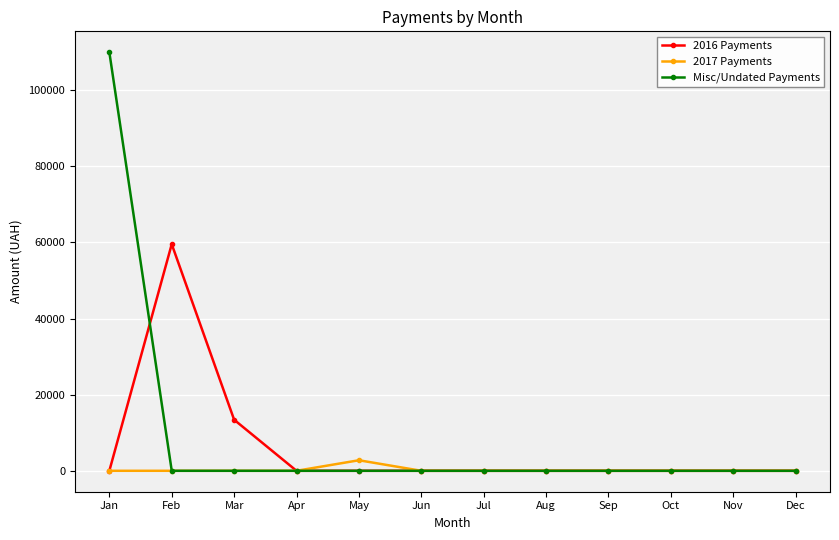

Which category has the highest value across all series?

Jan